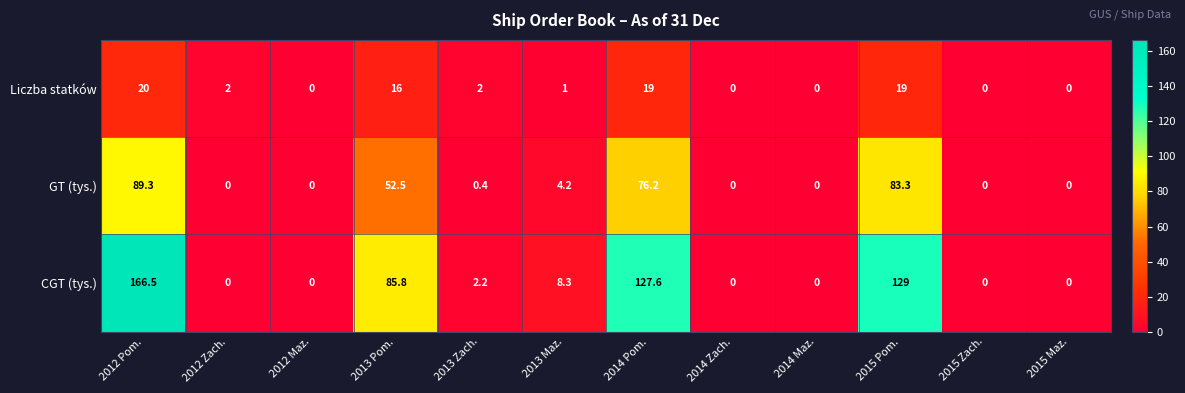

Between 2013 Maz. and 2014 Maz., which series saw the biggest shift?

CGT (tys.)